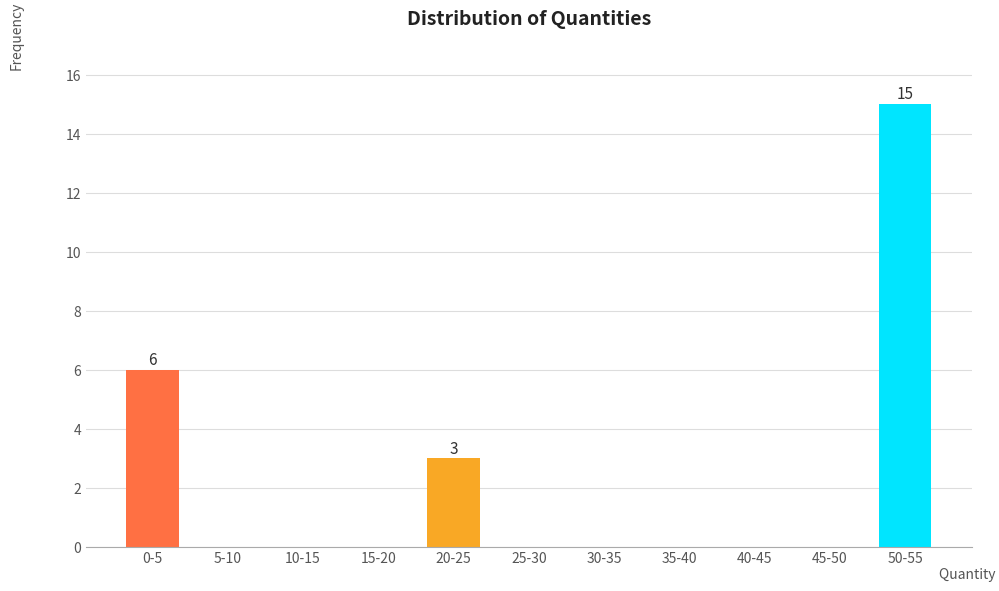

Reading left to right, list all the values displayed in this chart.

0-5=6	5-10=0	10-15=0	15-20=0	20-25=3	25-30=0	30-35=0	35-40=0	40-45=0	45-50=0	50-55=15